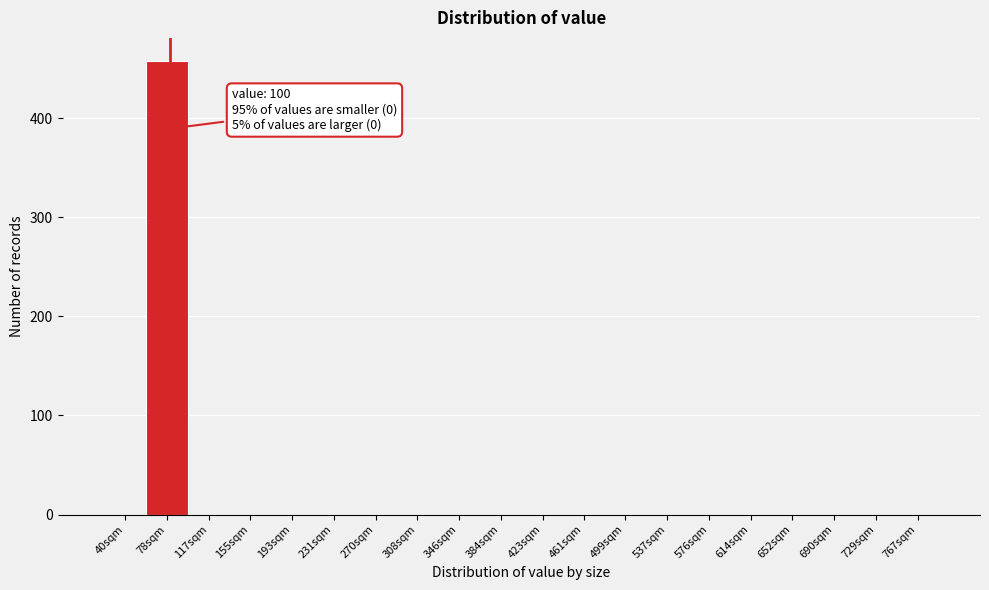

Reading left to right, list all the values displayed in this chart.

40sqm=0	78sqm=458	117sqm=0	155sqm=0	193sqm=0	231sqm=0	270sqm=0	308sqm=0	346sqm=0	384sqm=0	423sqm=0	461sqm=0	499sqm=0	537sqm=0	576sqm=0	614sqm=0	652sqm=0	690sqm=0	729sqm=0	767sqm=0